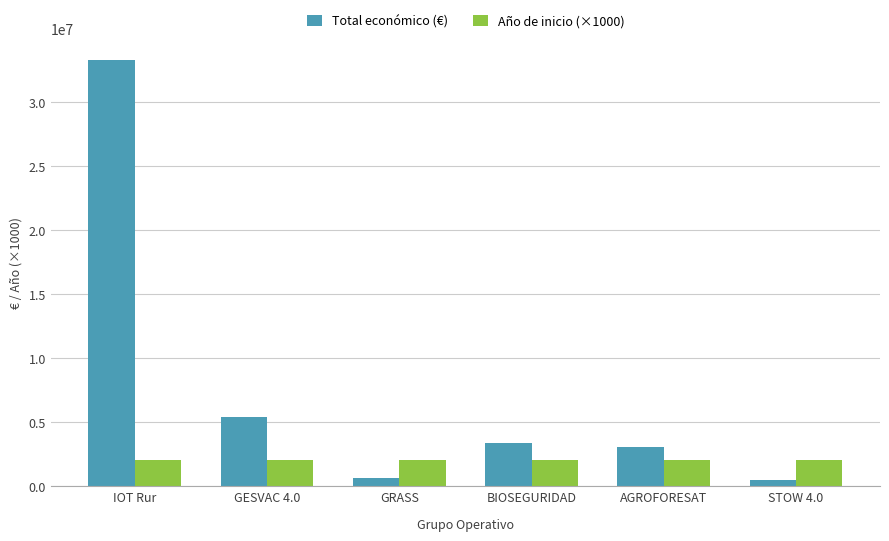

What is the difference between the maximum and second lowest values in the Total económico (€) series?

32657474